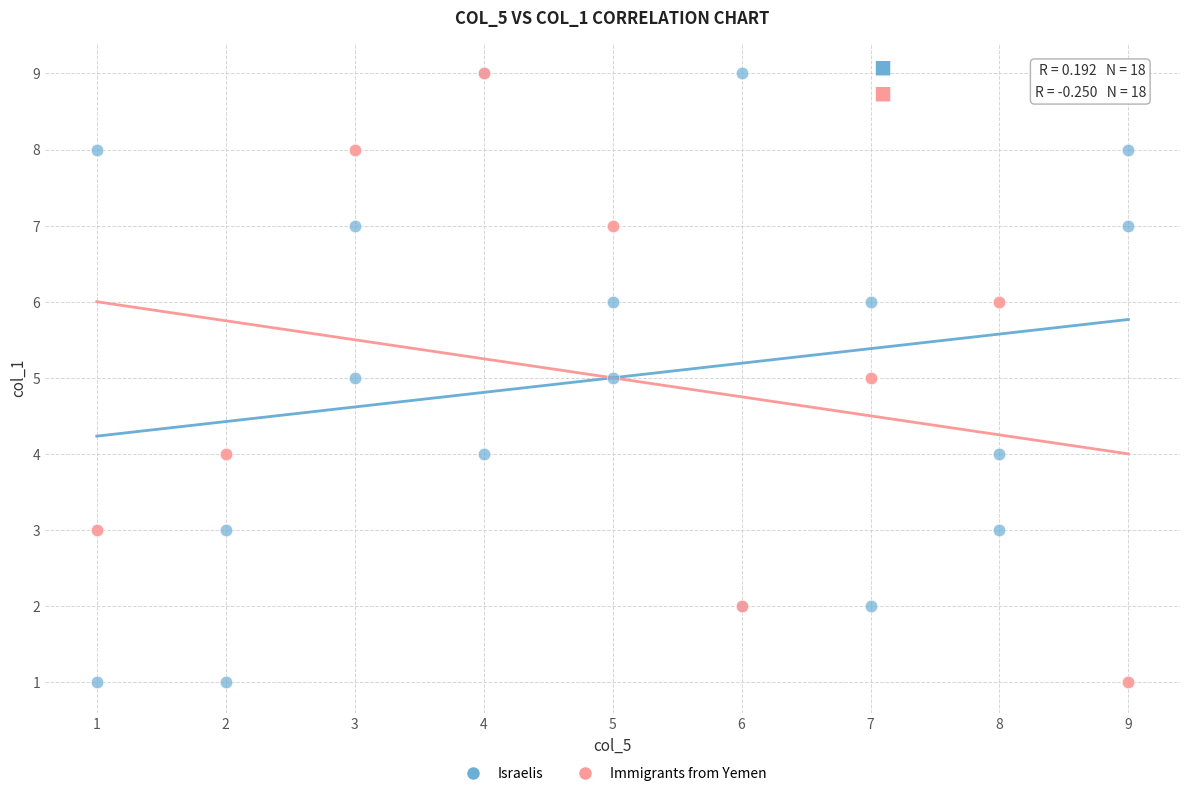

What are all the series names shown in the legend?

Israelis, Immigrants from Yemen